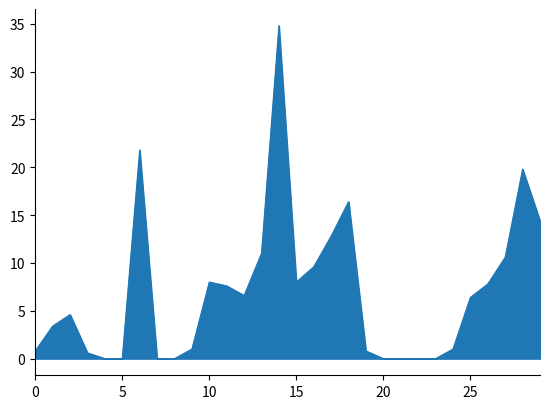

What is the difference between the maximum and minimum values?

34.8